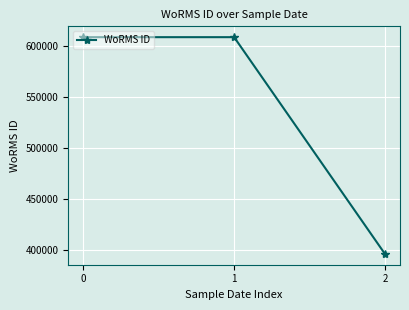

Reading left to right, list all the values displayed in this chart.

608356	608356	395989